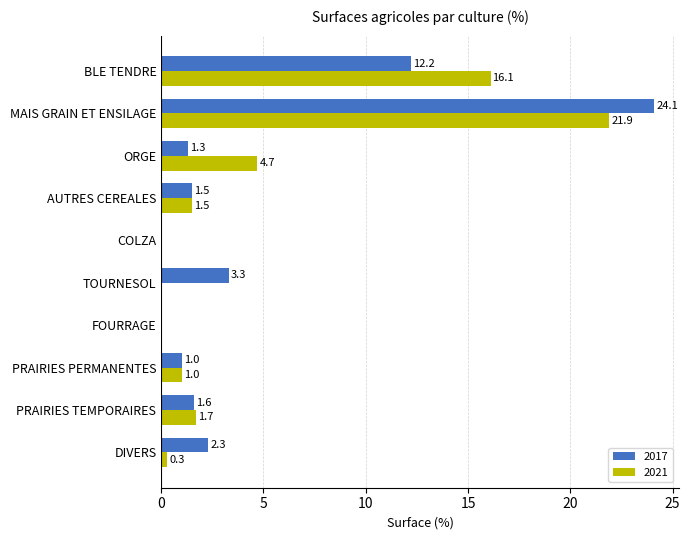

Which category has the highest value across all series?

MAIS GRAIN ET ENSILAGE